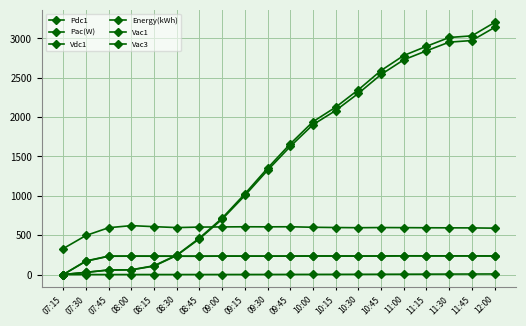

How many data points in Vac3 are above 234?

10